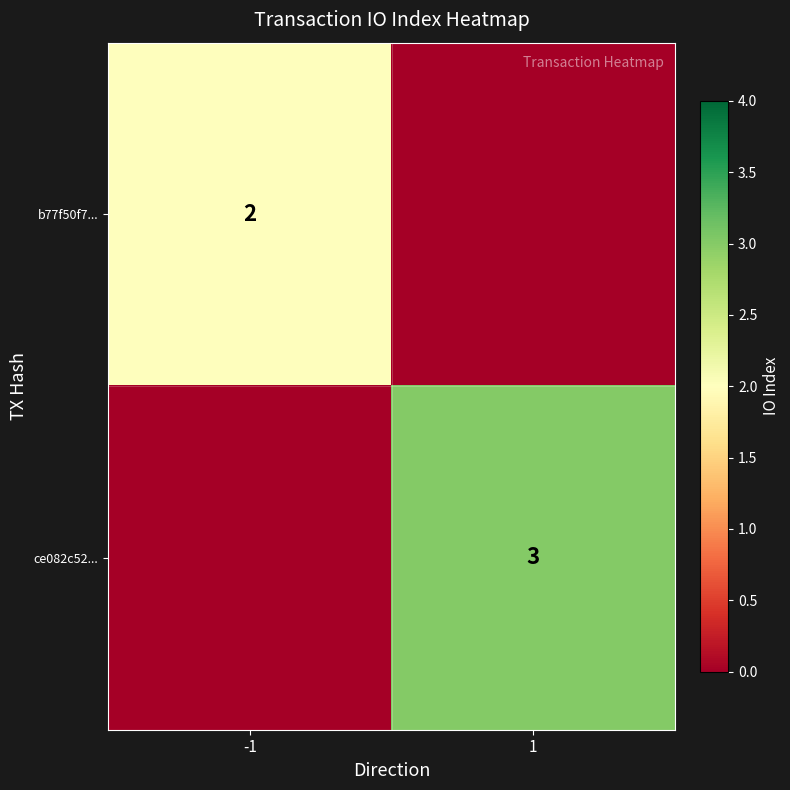

Is it true that ce082c52... equals 3 at 1?

True